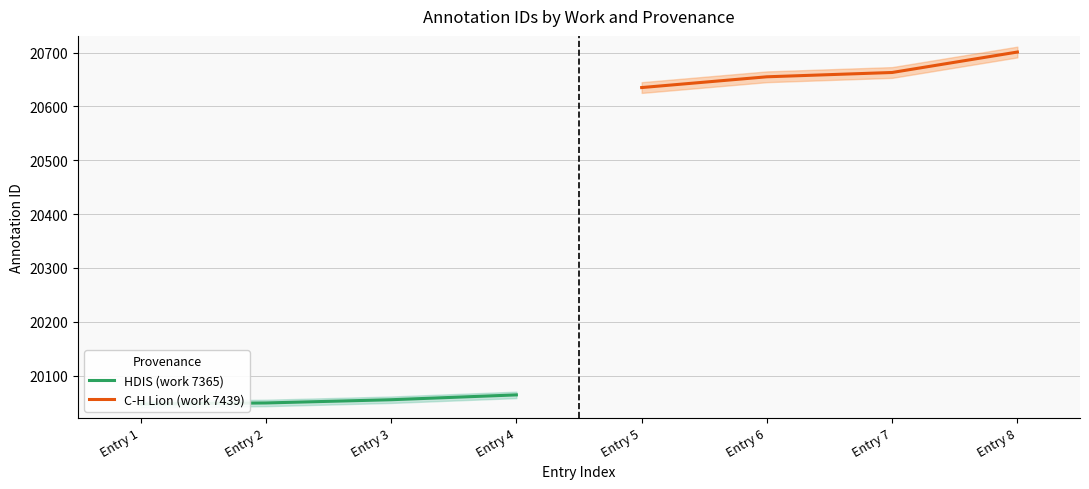

True or false: C-H Lion (work 7439) and HDIS (work 7365) cross at least once.

False